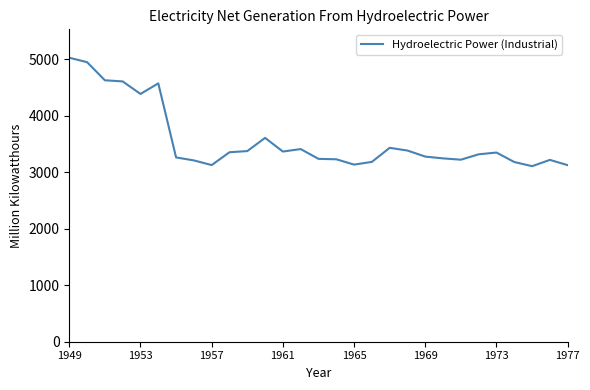

What is the difference between the maximum and minimum values?

1918.7